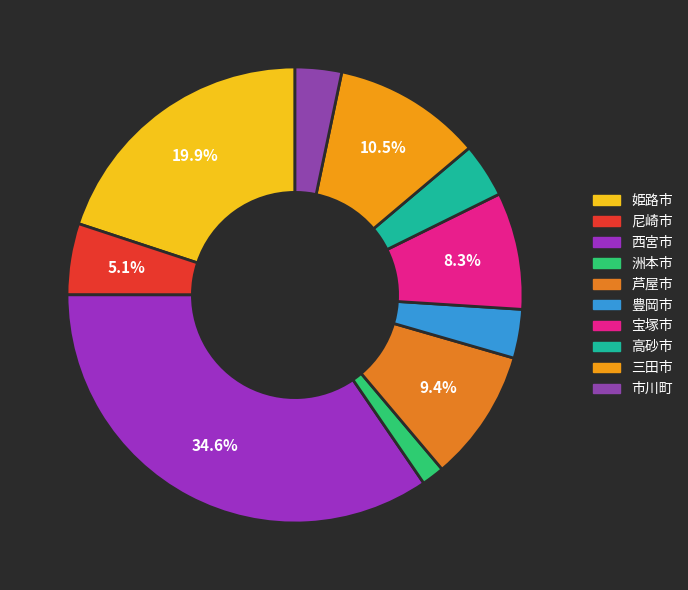

Between 尼崎市 and 豊岡市, which is larger?

尼崎市